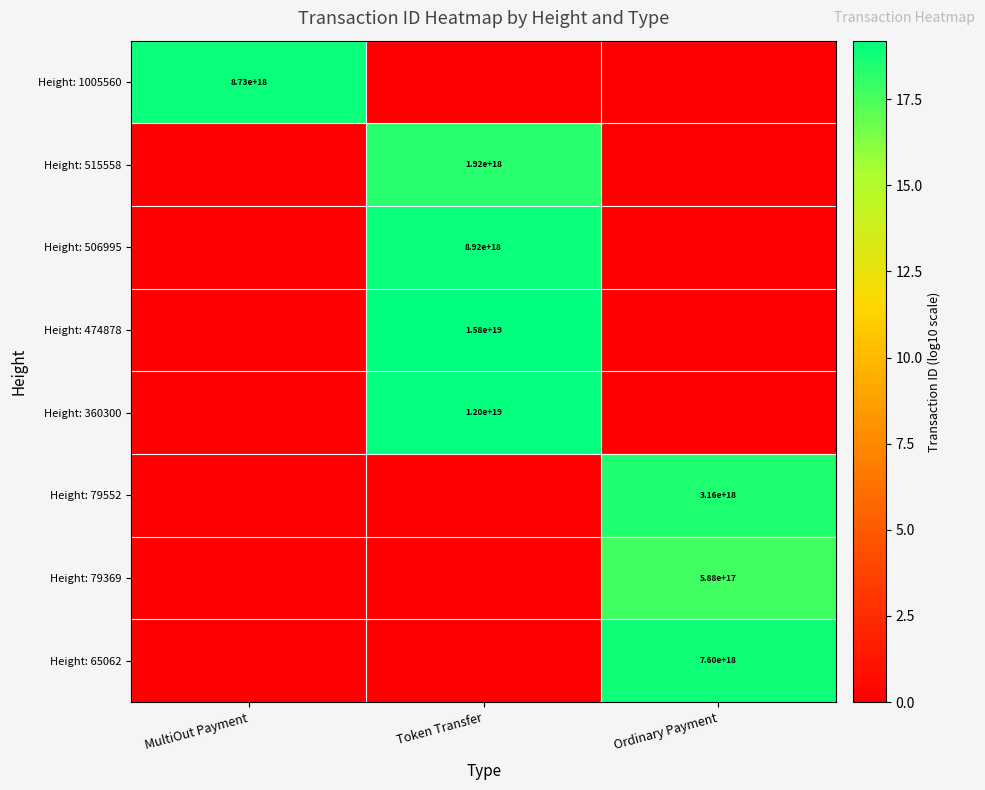

Is it true that Height: 360300 equals 18618769589814931456 at Token Transfer?

False